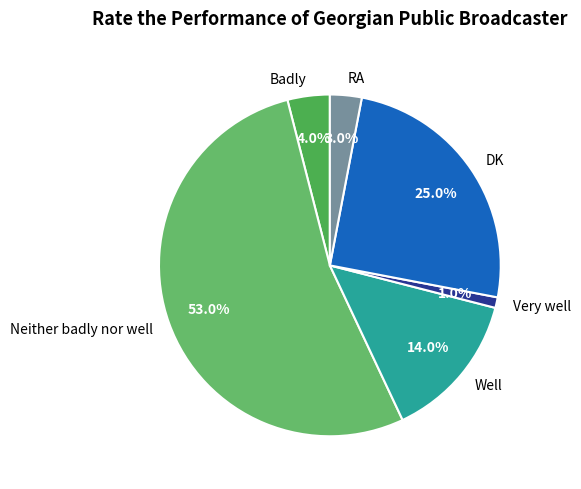

To the nearest percent, what is the combined percentage of Badly and Very well?

5%